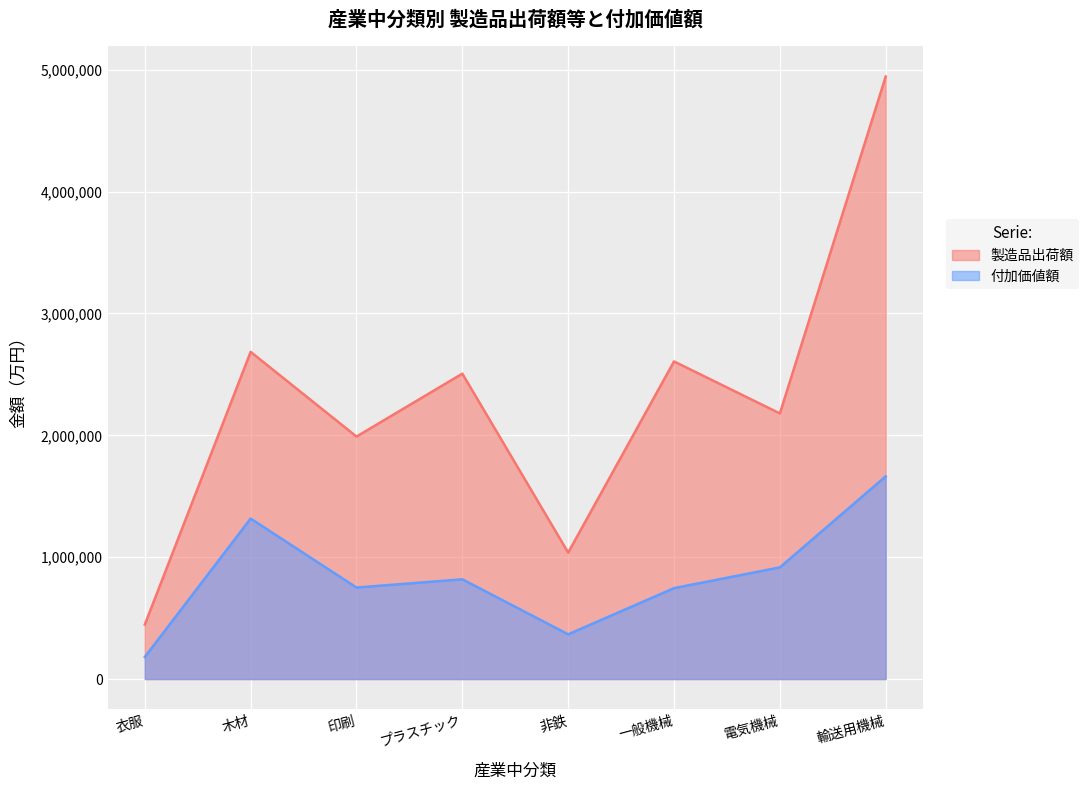

In 付加価値額, how many points are lower than both neighbors (excluding endpoints)?

2